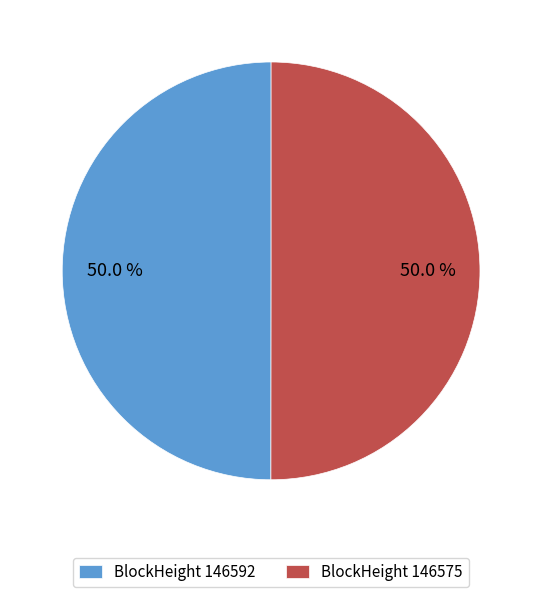

Approximately how many times larger is the value at BlockHeight 146592 compared to BlockHeight 146575?

1.0